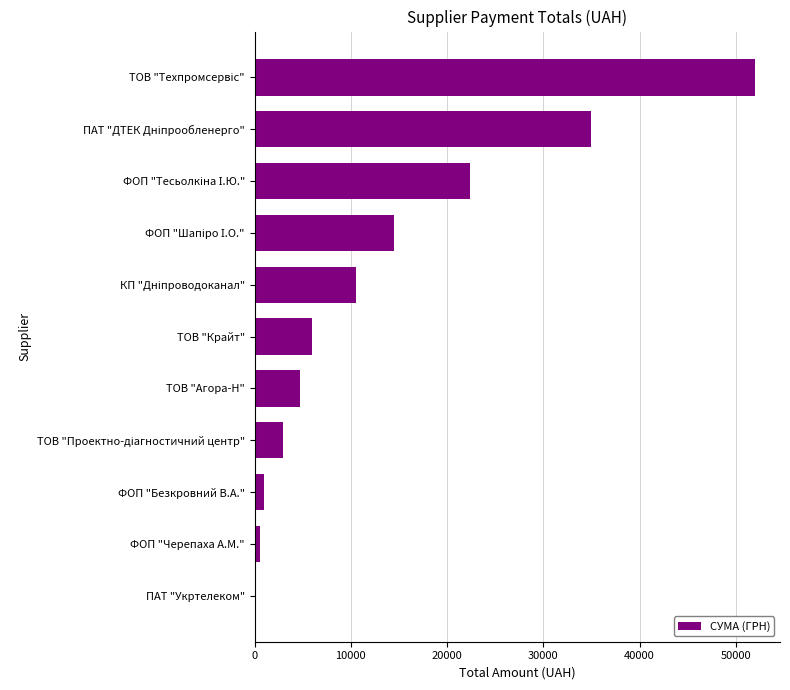

What is the sum of all values?

149829.7